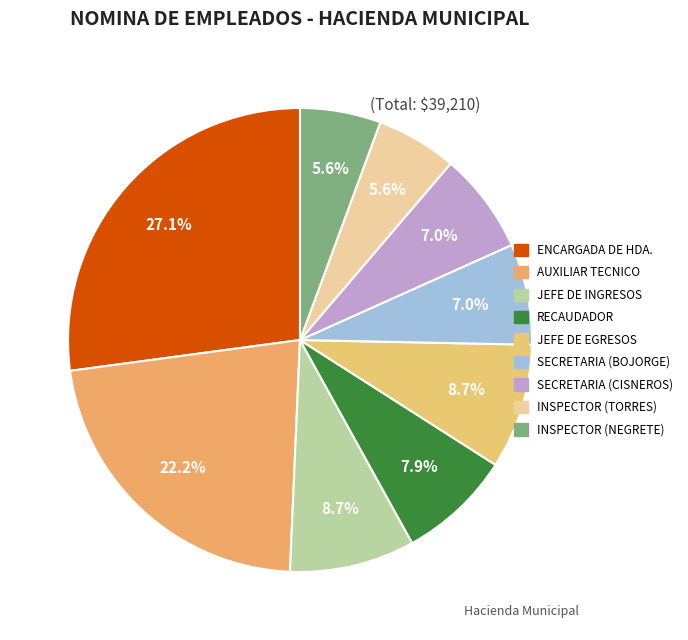

Is there any slice that represents more than half of the pie?

No